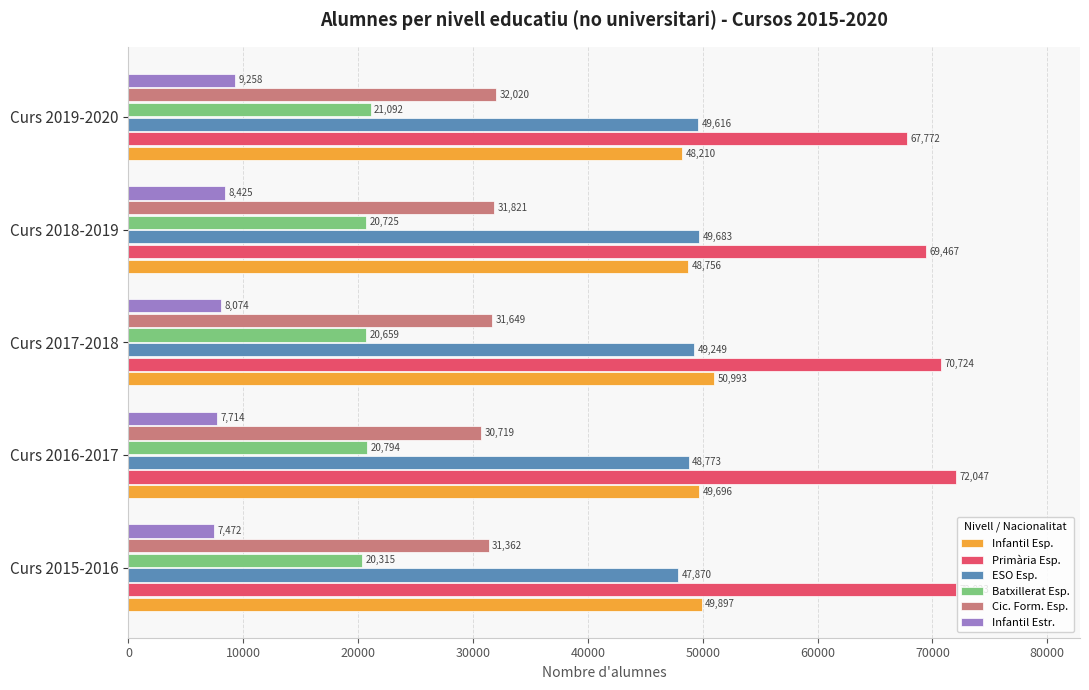

What is the maximum value shown in the chart?

72047